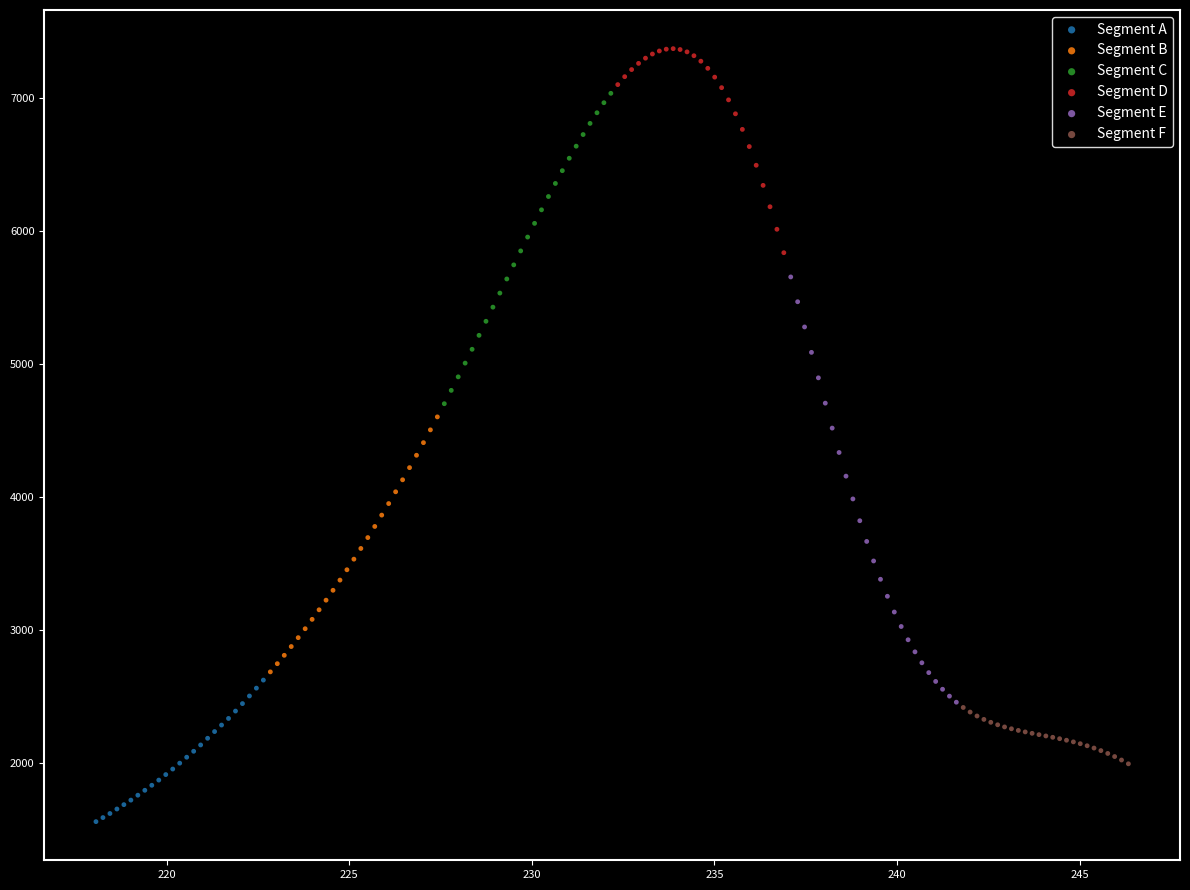

What are all the series names shown in the legend?

Segment A, Segment B, Segment C, Segment D, Segment E, Segment F